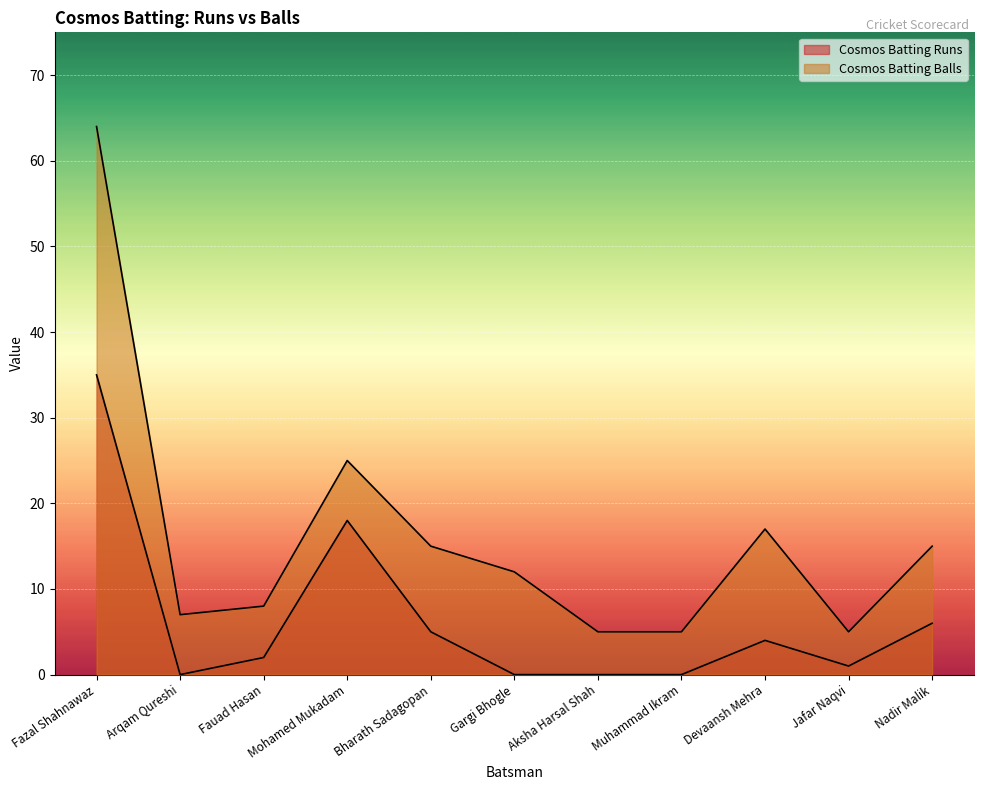

Is it true that Cosmos Batting Balls equals 2 at Muhammad Ikram?

False